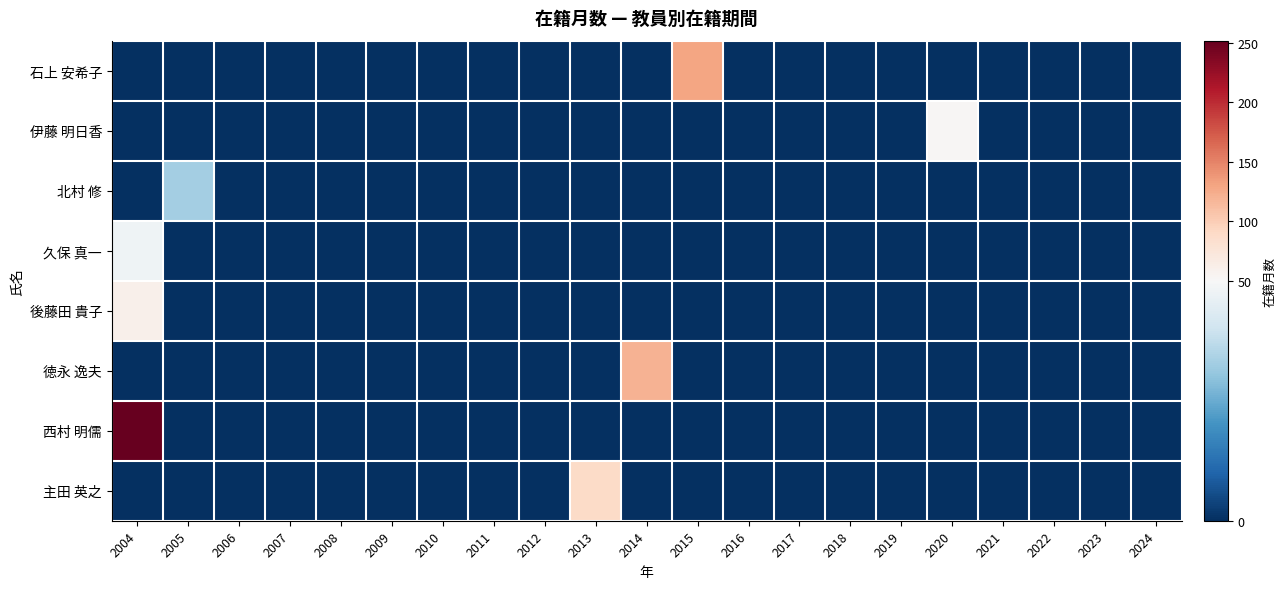

At which category does the chart reach its minimum across all series?

2004